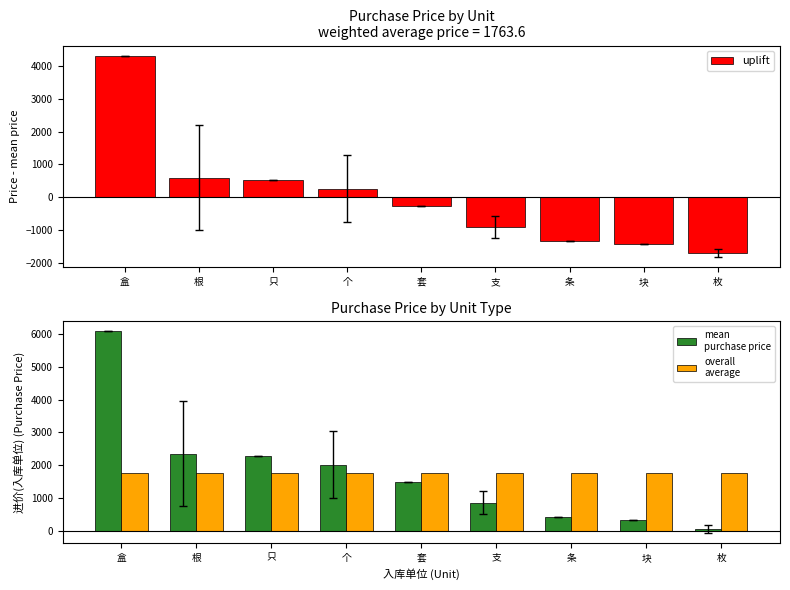

Where is uplift nearest to the value 1307?

根